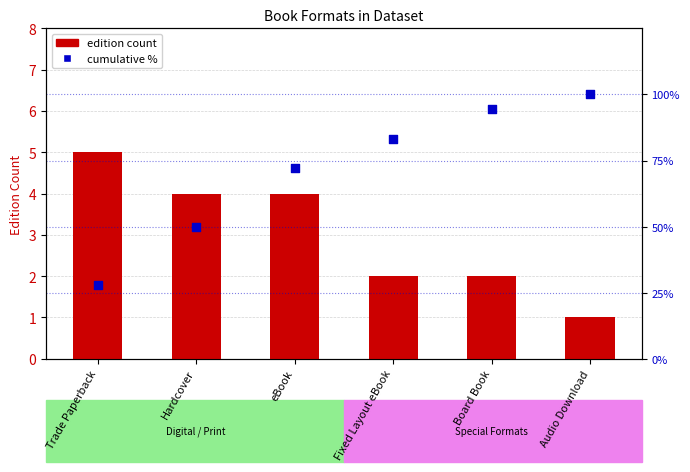

At how many categories does at least one series exceed 45?

5